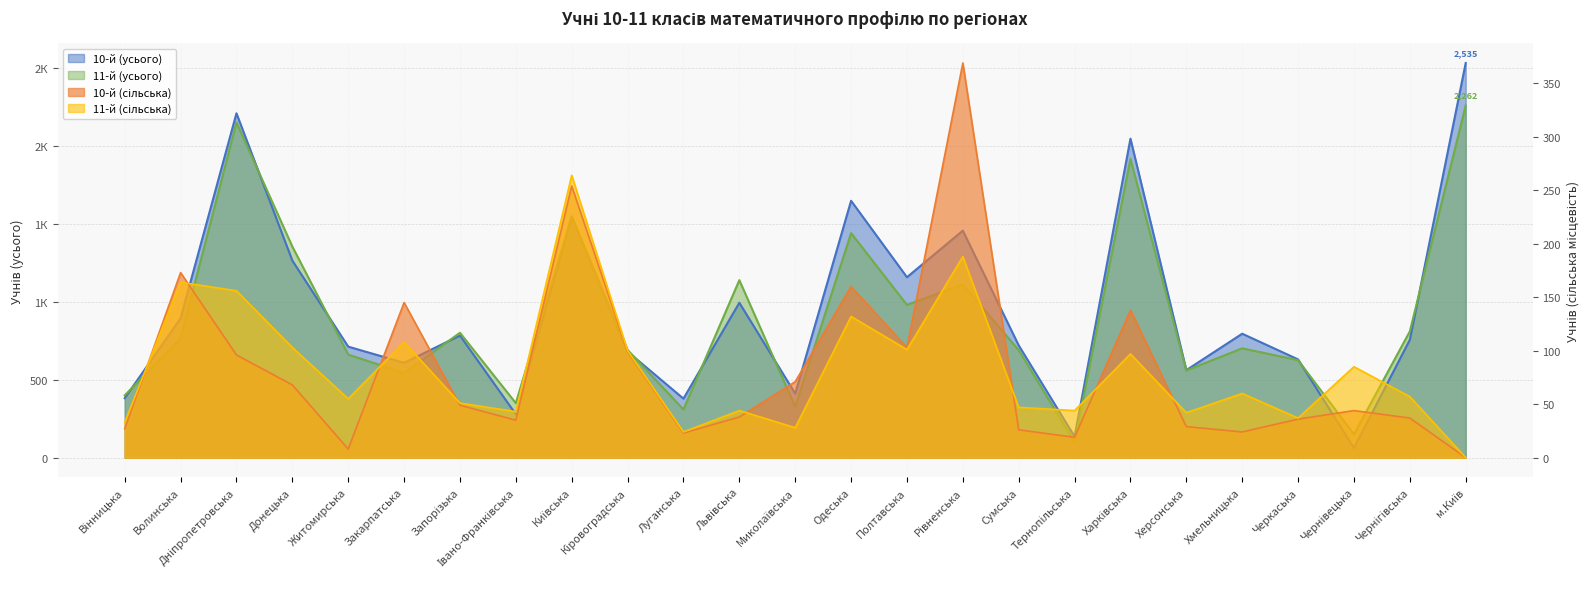

Is it true that 11-й (сільська) equals 16 at Івано-Франківська?

False